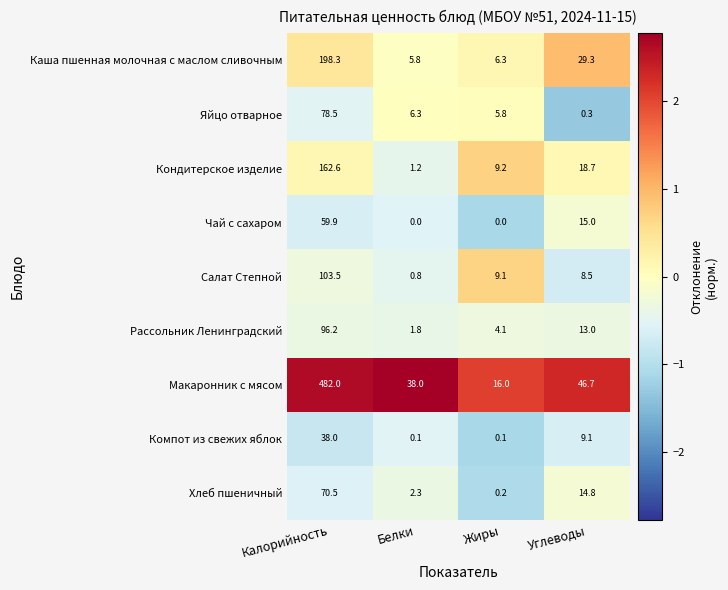

What is the maximum value shown in the chart?

482.0